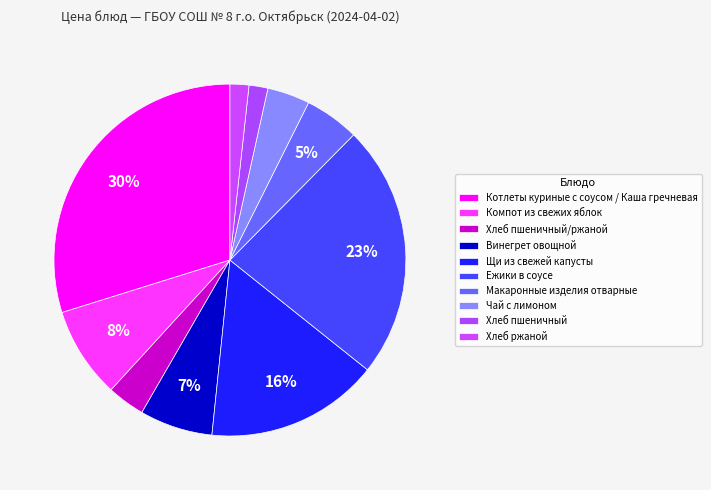

Which has a higher value, Котлеты куриные с соусом / Каша гречневая or Хлеб пшеничный?

Котлеты куриные с соусом / Каша гречневая